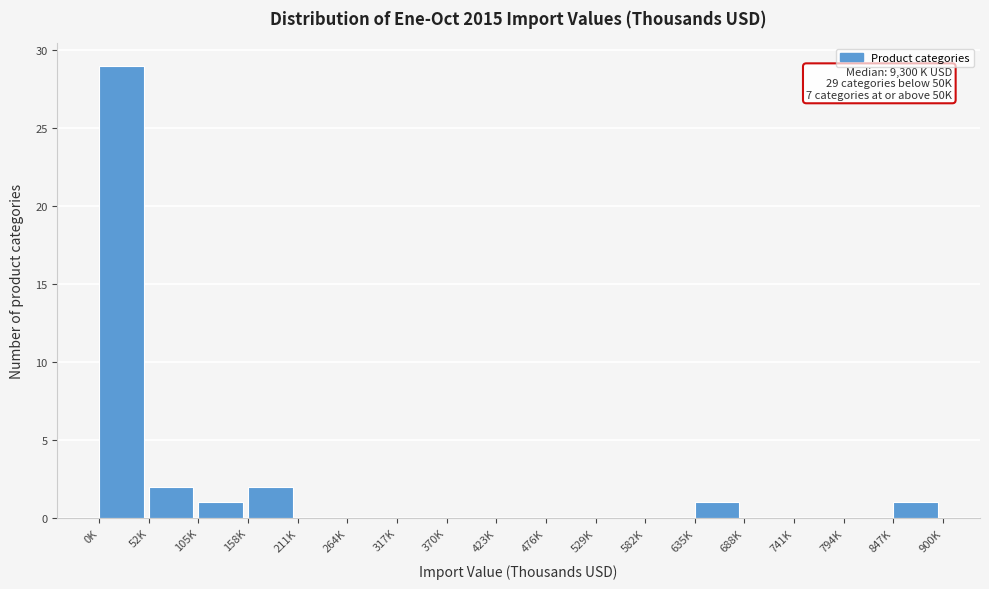

Reading left to right, list all the values displayed in this chart.

0K=29	52K=2	105K=1	158K=2	211K=0	264K=0	317K=0	370K=0	423K=0	476K=0	529K=0	582K=0	635K=1	688K=0	741K=0	794K=0	847K=1